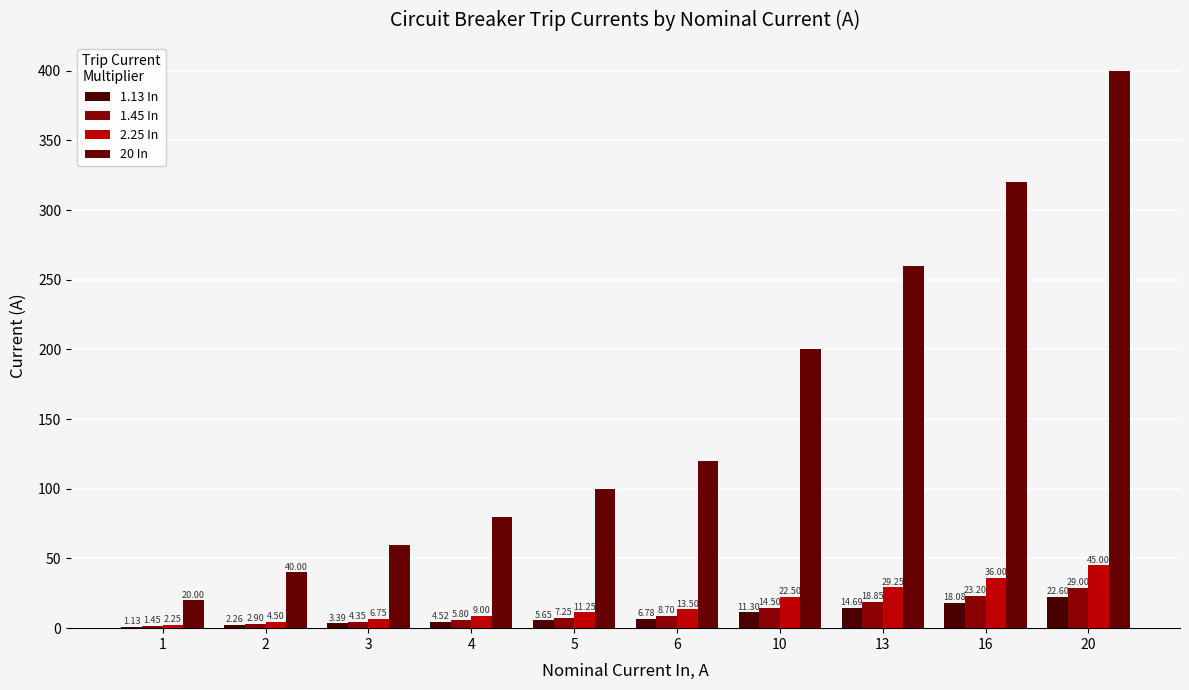

What is the spread (max minus min) of values at 4?

75.5